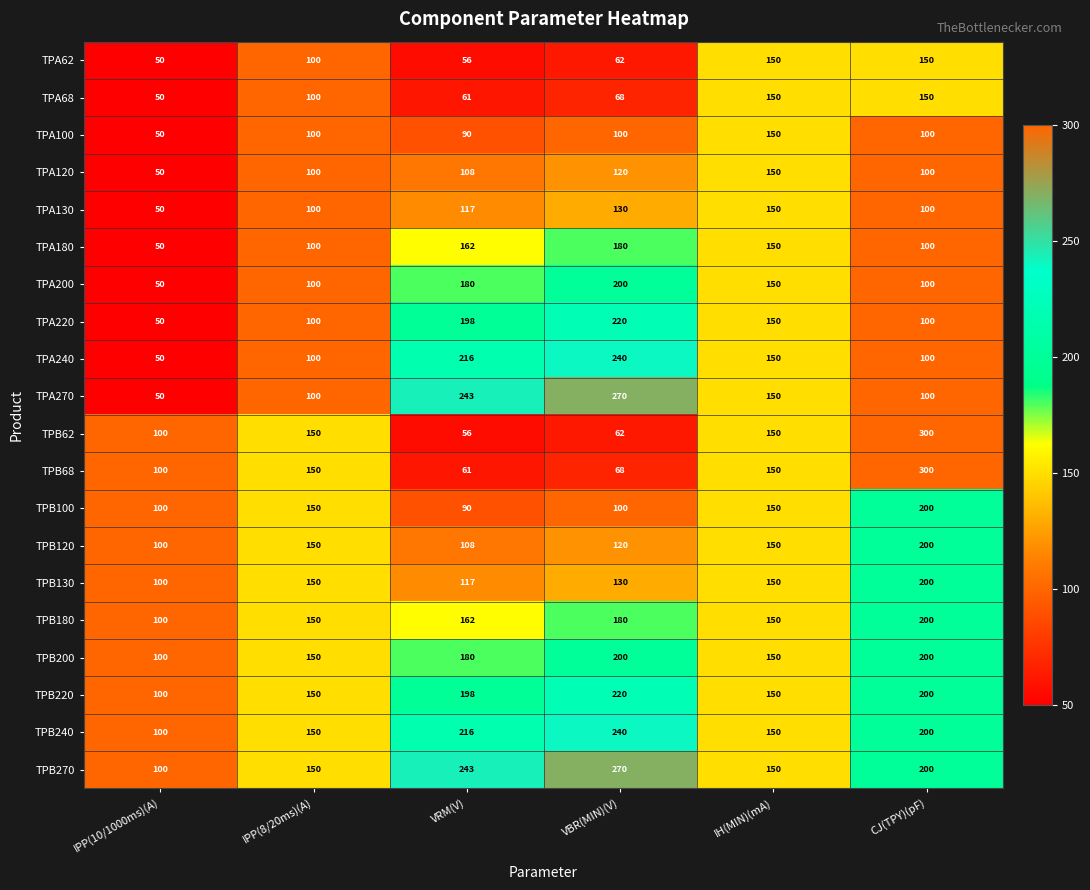

Between IPP(8/20ms)(A) and VRM(V), which series saw the biggest shift?

TPA270